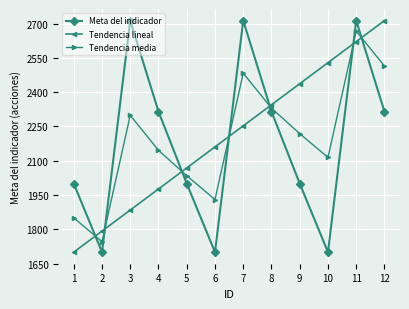

Does the chart have visible grid lines?

Yes